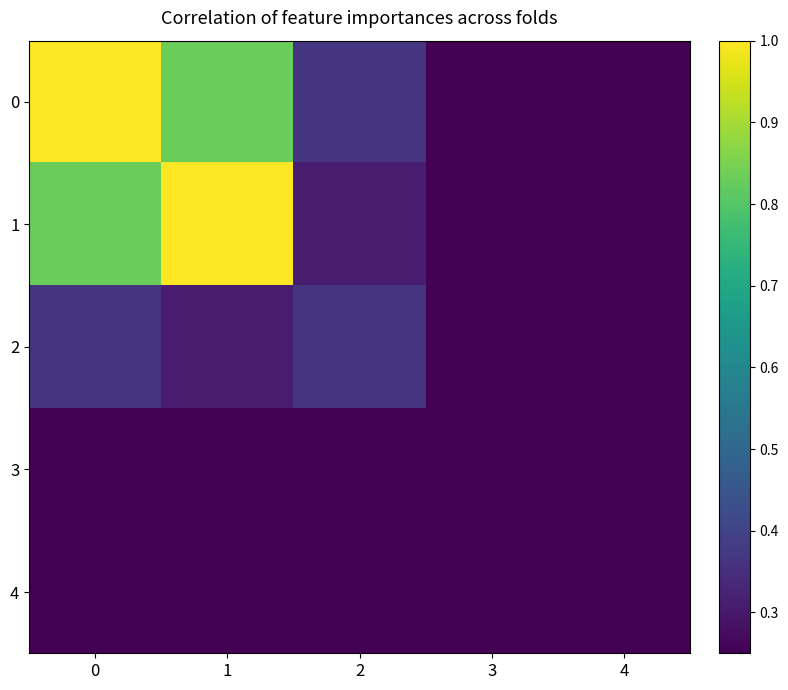

Reading right to left, extract all data points from this chart.

0: 4=0.0	3=0.0	2=0.4	1=0.8	0=1.0
1: 4=0.0	3=0.0	2=0.3	1=1.0	0=0.8
2: 4=0.0	3=0.0	2=0.4	1=0.3	0=0.4
3: 4=0.0	3=0.0	2=0.0	1=0.0	0=0.0
4: 4=0.0	3=0.1	2=0.1	1=0.1	0=0.1